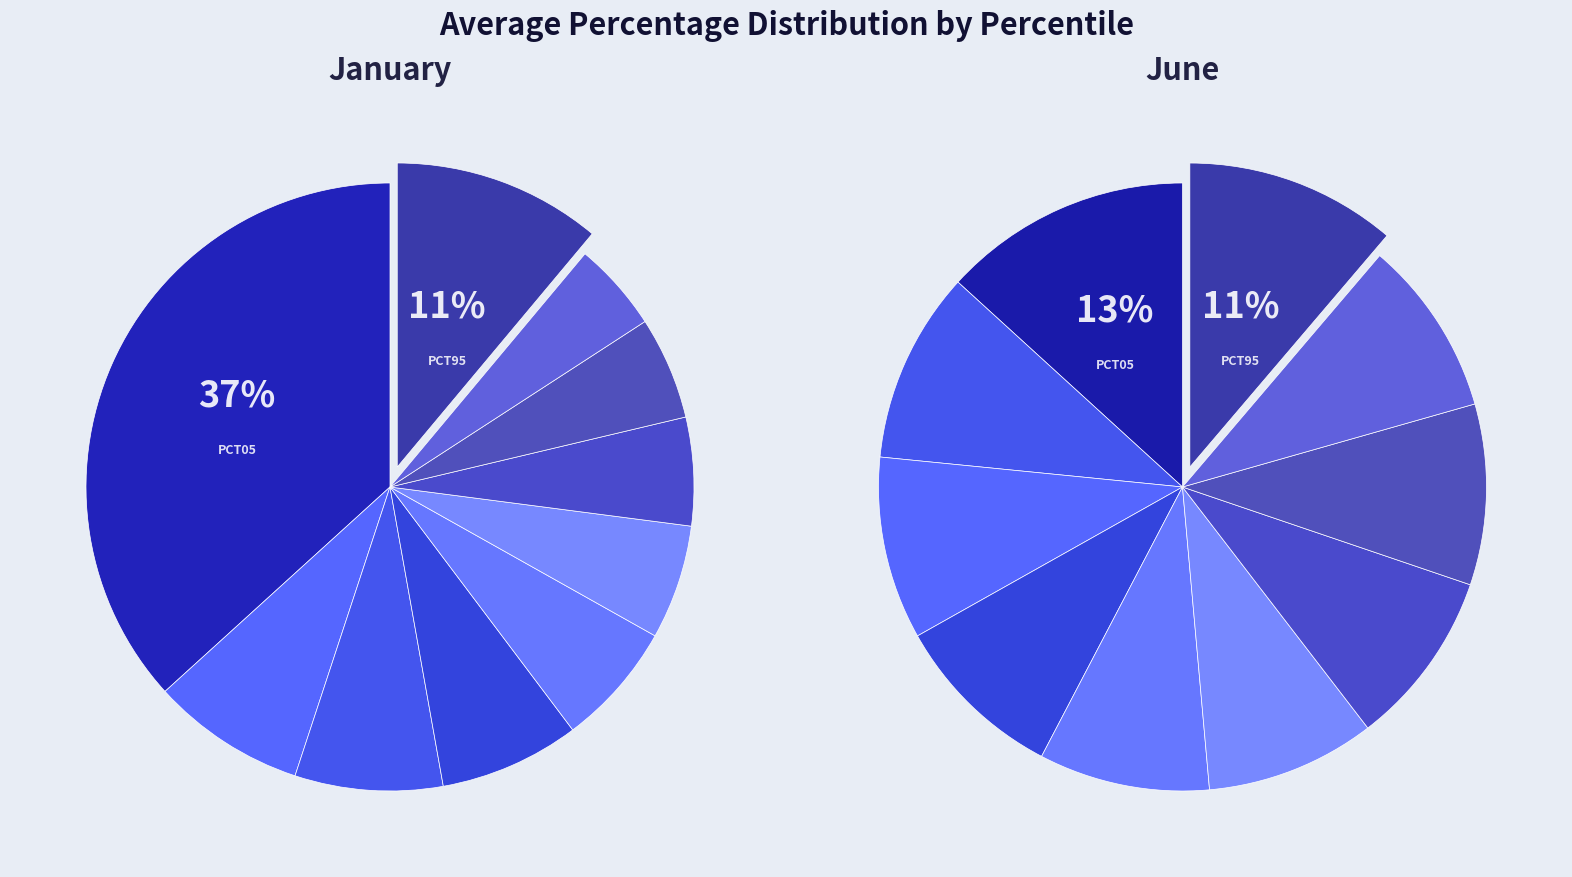

How many slices are in this pie chart?

10